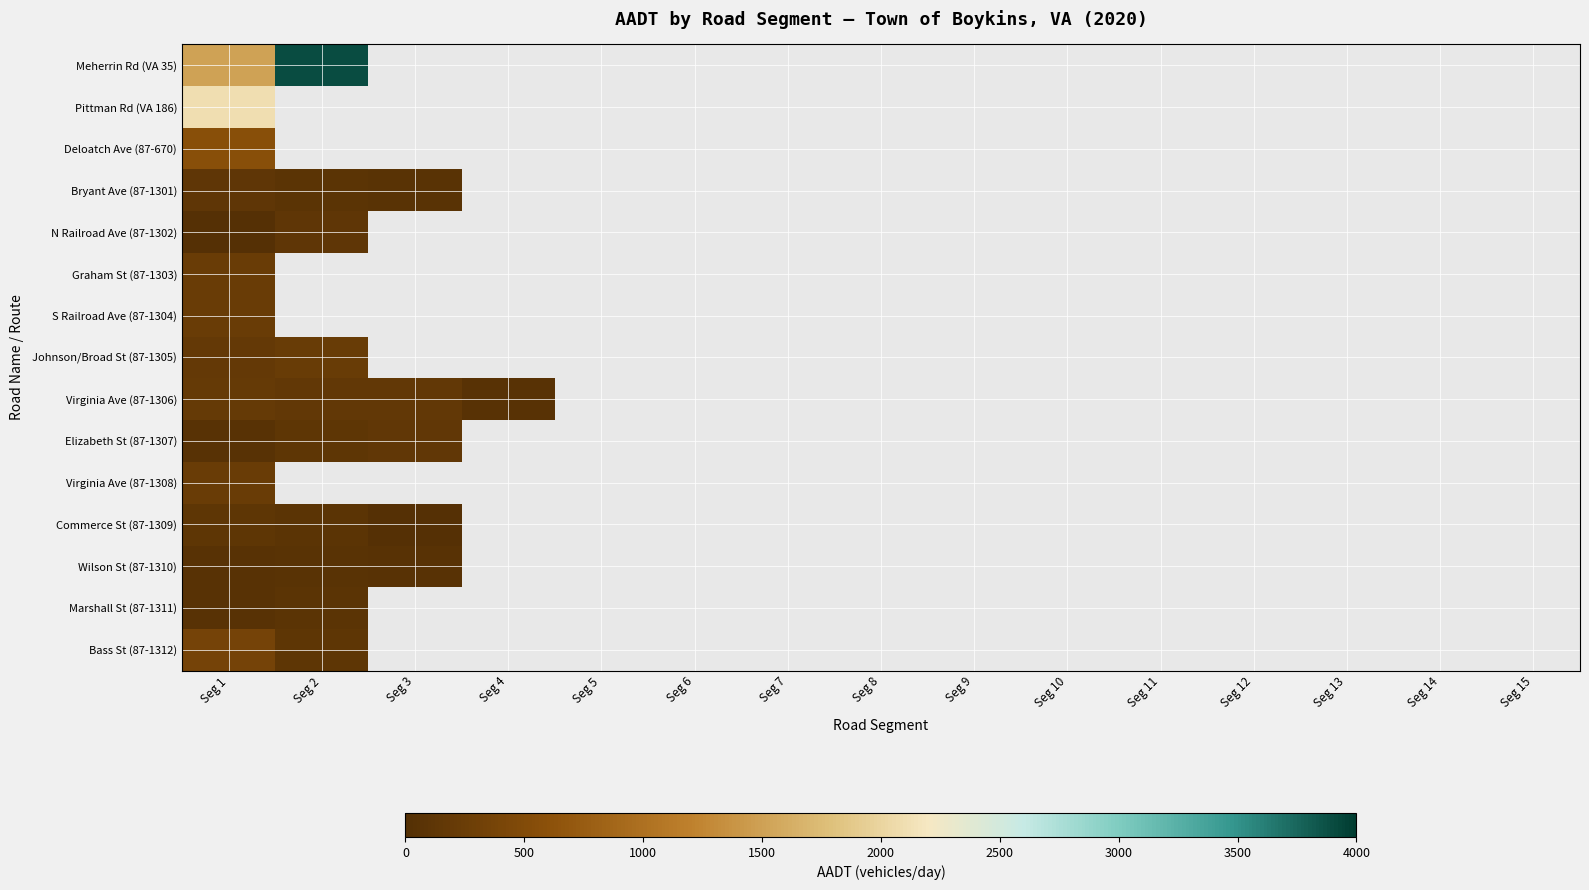

Which category has the lowest value in the Pittman Rd (VA 186) series?

Seg 1